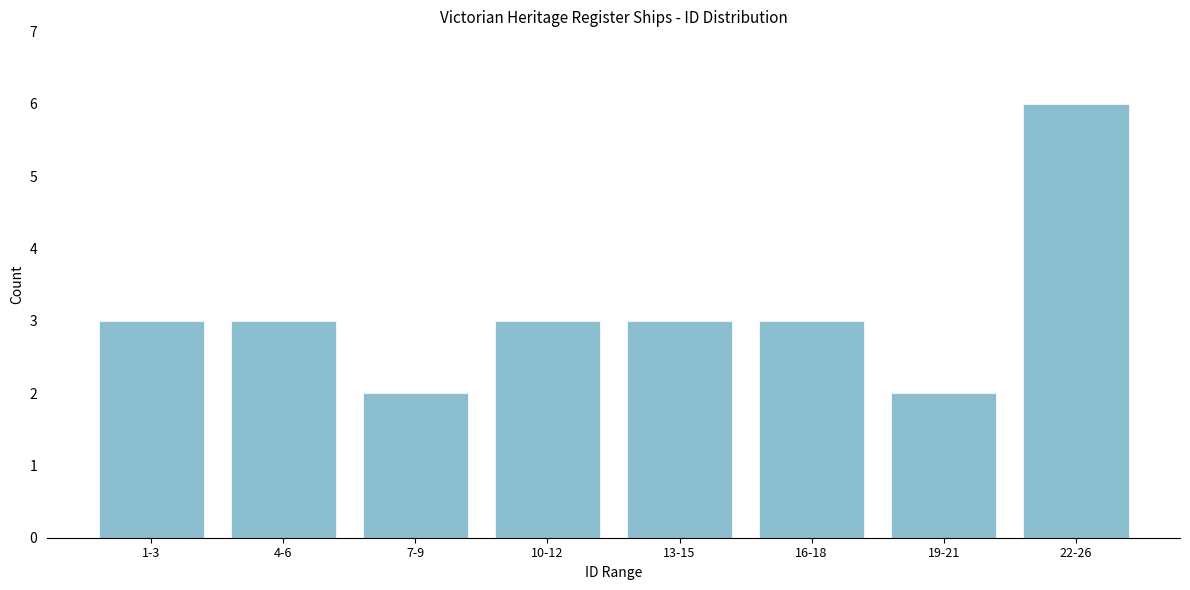

Reading right to left, list all the values displayed in this chart.

6	2	3	3	3	2	3	3